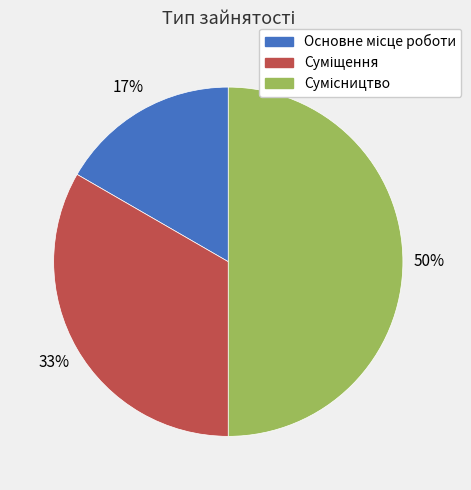

To the nearest percent, what is the average slice percentage?

33%